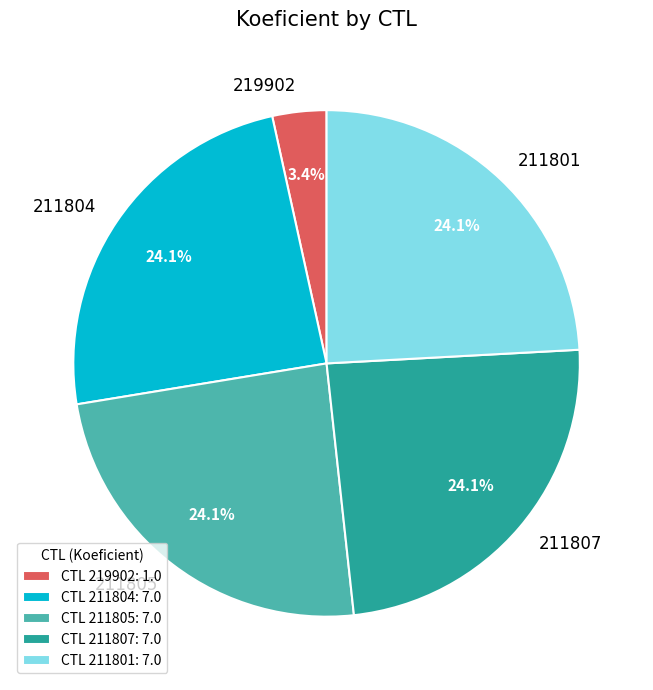

How many slices are in this pie chart?

5